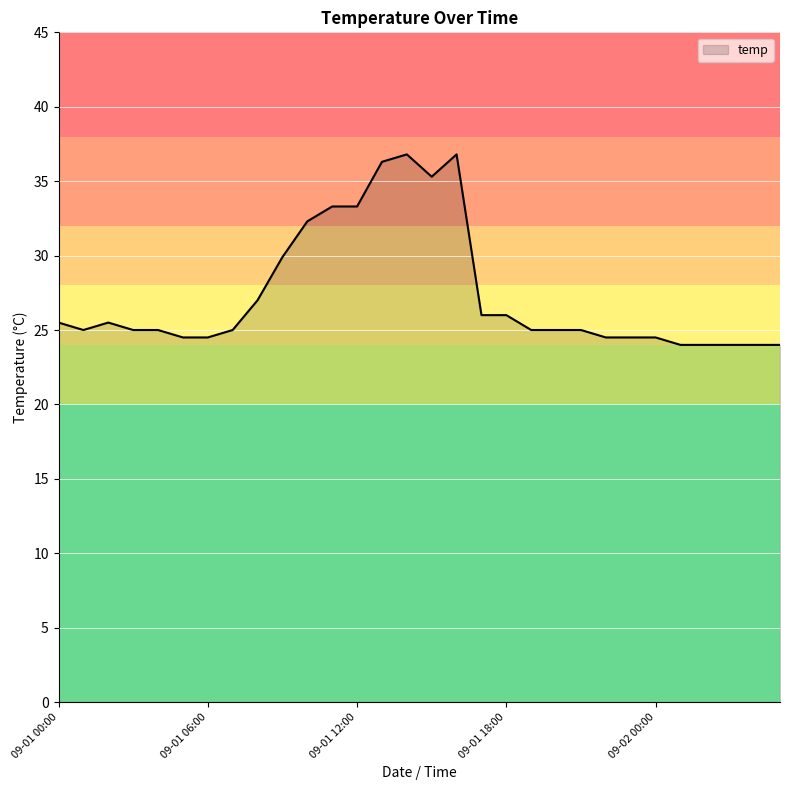

What is the smallest value displayed?

24.0